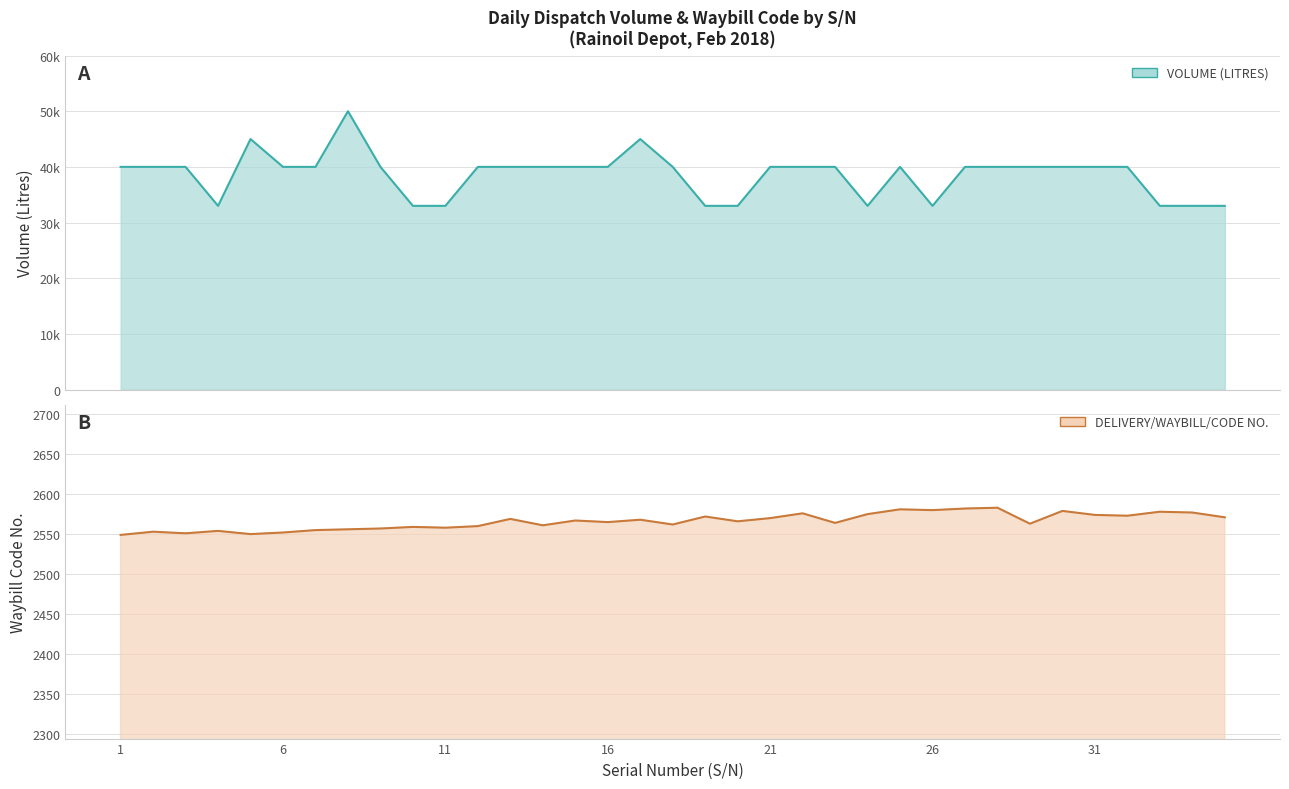

What is the value of the DELIVERY/WAYBILL/CODE NO. point at the 31st from the left?

2574